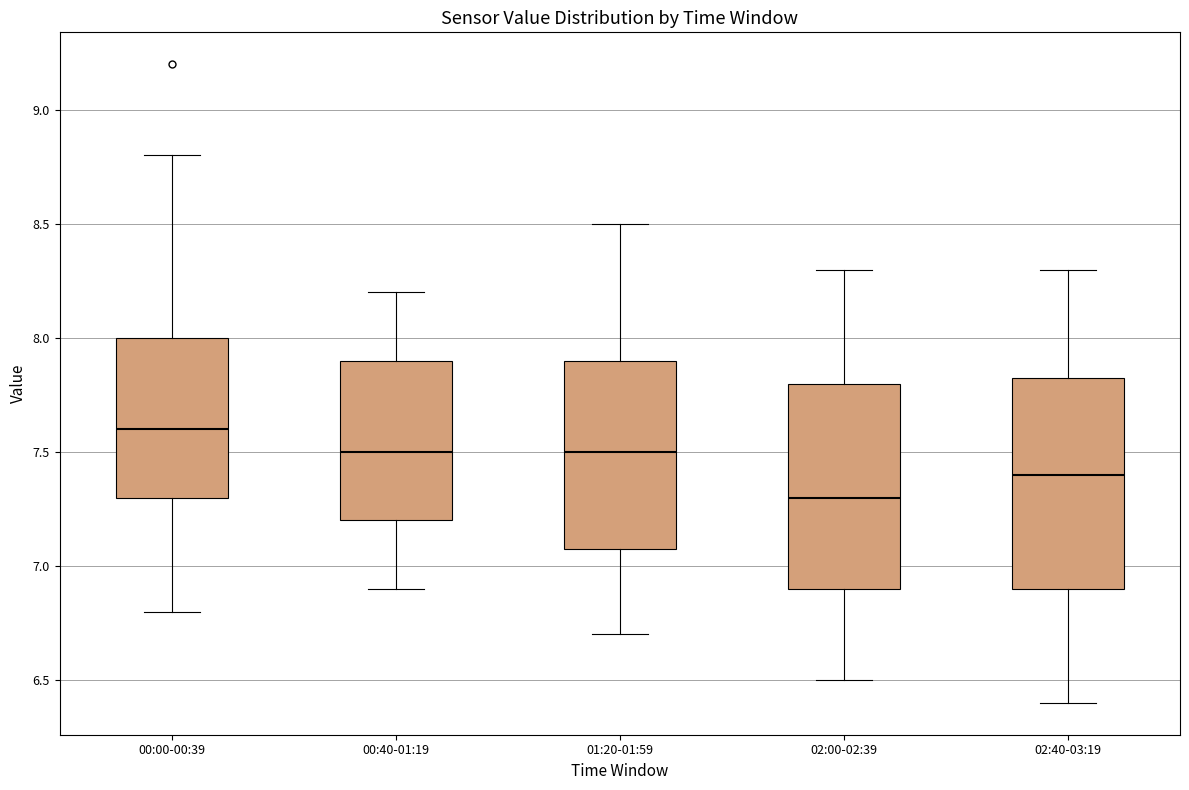

Where is the lower edge of the box for 00:00-00:39 on the y-axis? The values are not printed on the chart, so give them approximately, as read against the axis.

7.30